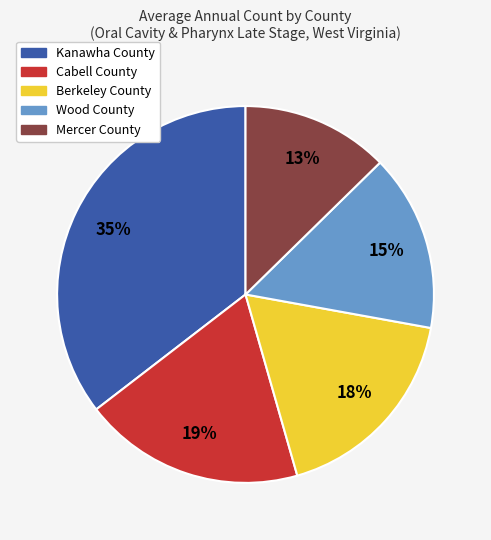

To the nearest percent, what percentage of the pie is Wood County?

15%